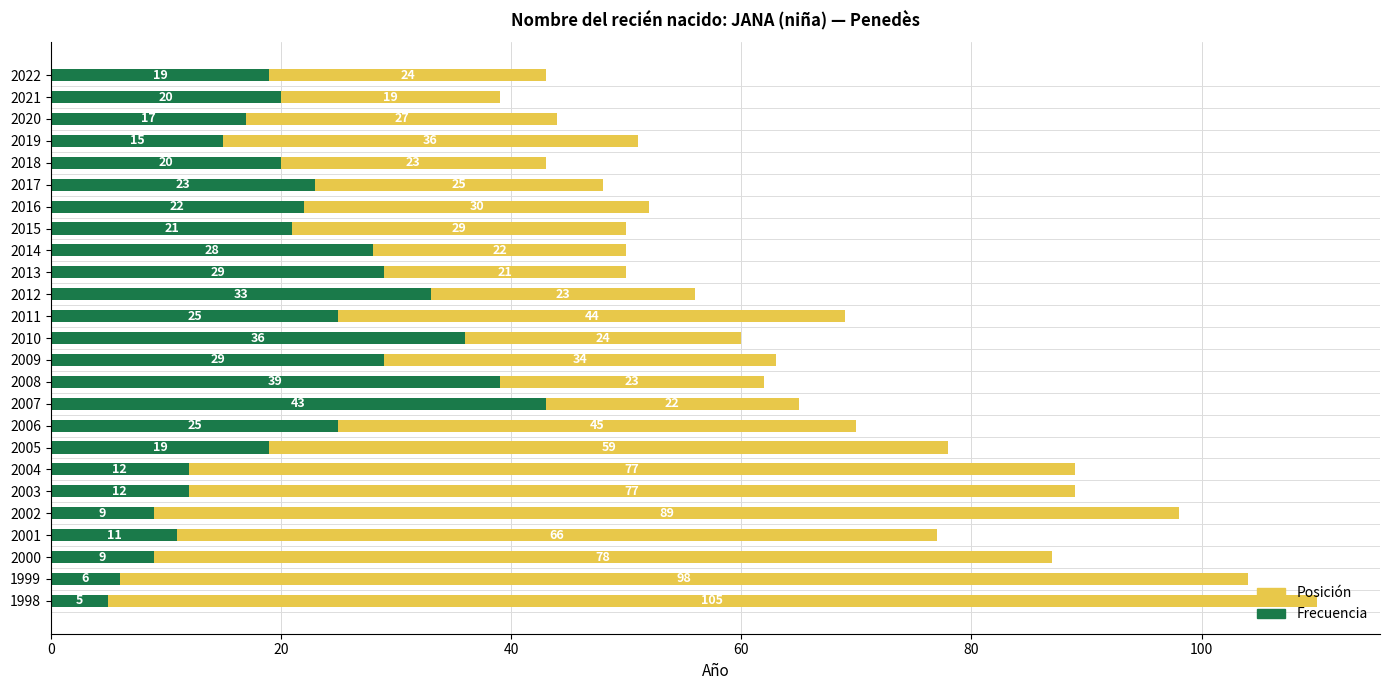

What is the difference between the second highest and minimum values in the Frecuencia series?

34